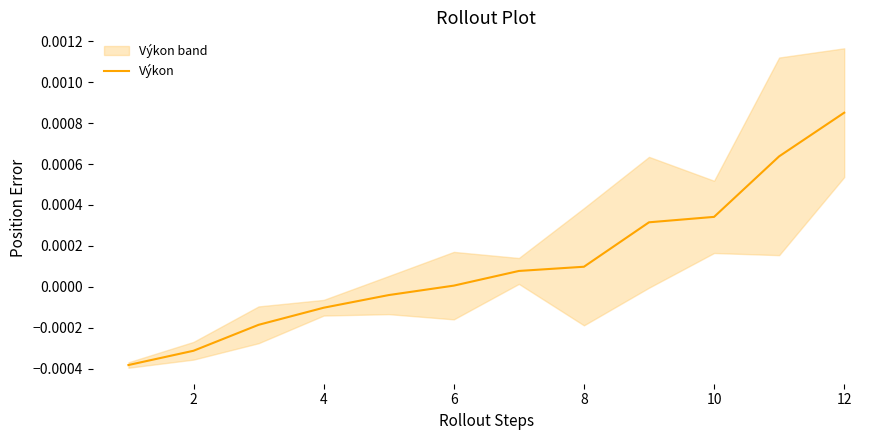

The chart shows a value of -0.0 at 2. True or false?

False